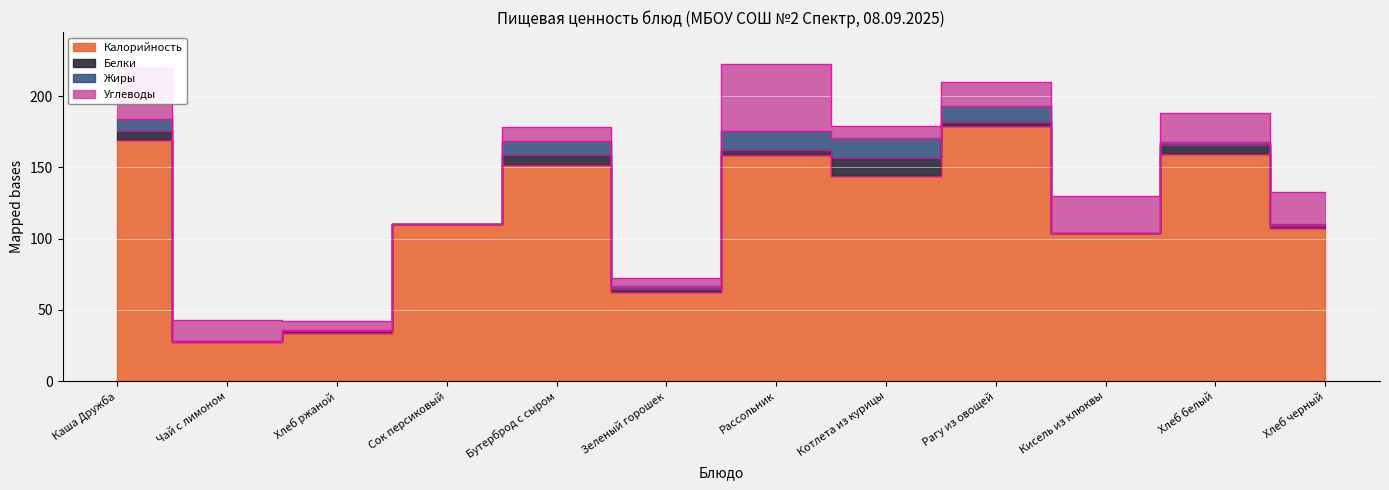

Is it true that Белки equals 0.7 at Хлеб ржаной?

False